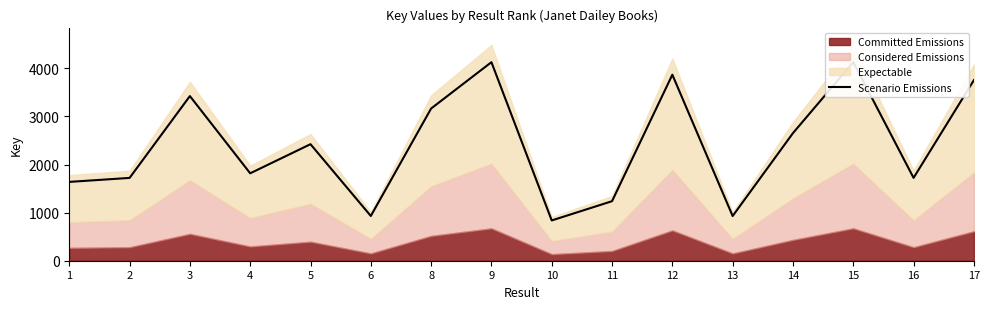

Reading right to left, extract all data points from this chart.

3753.6	1722.2	4128.0	2652.4	929.2	3866.8	1237.4	837.2	4127.1	3163.9	930.1	2422.4	1817.0	3422.4	1721.3	1638.5